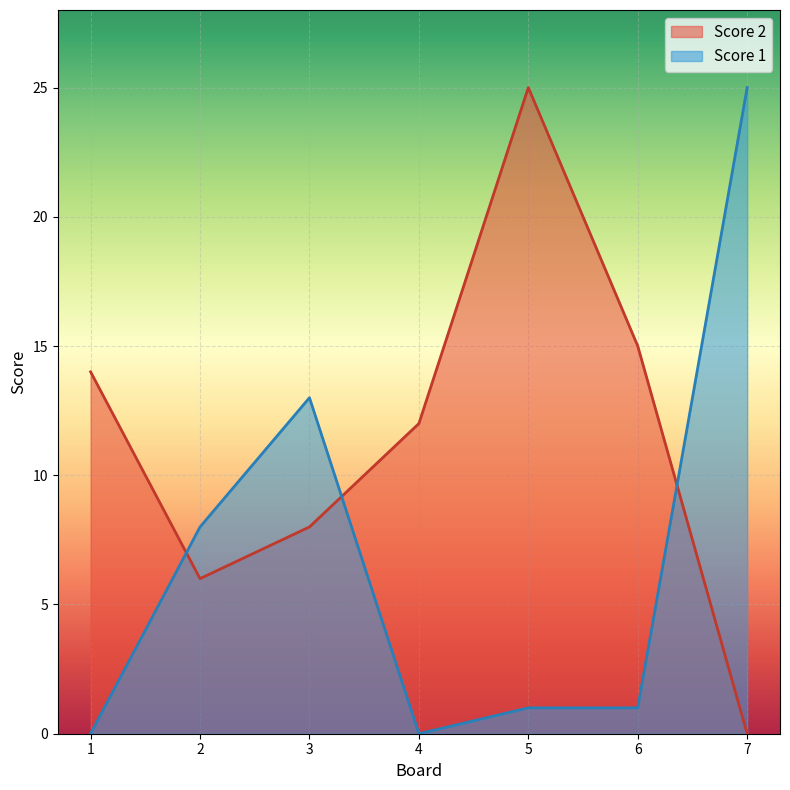

At which label is Score 2 closest to 12?

4